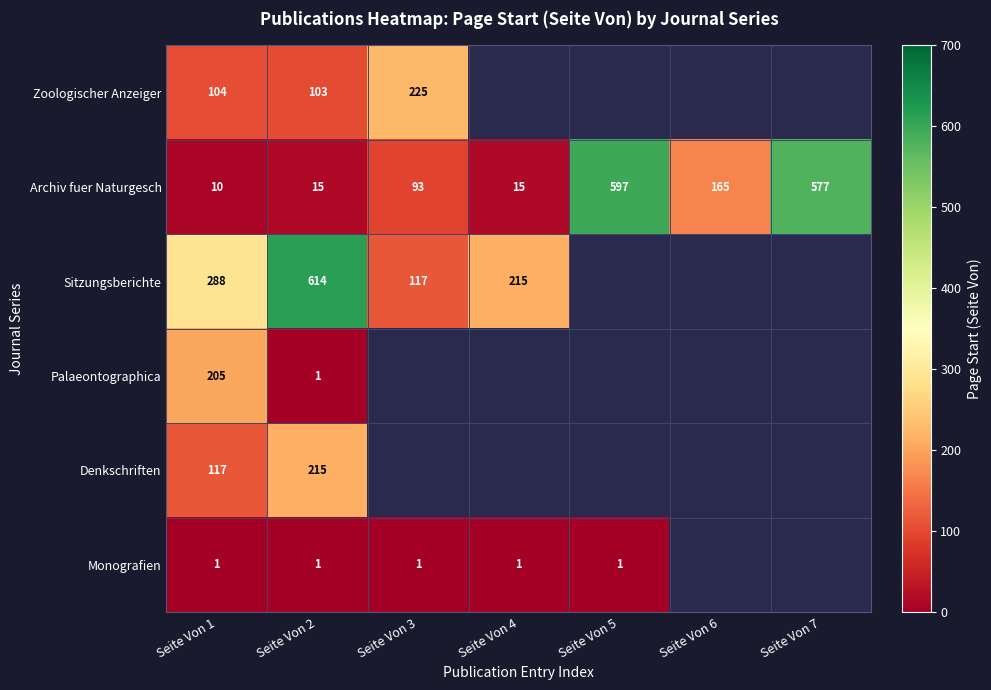

What is the minimum value shown in the chart?

1.0